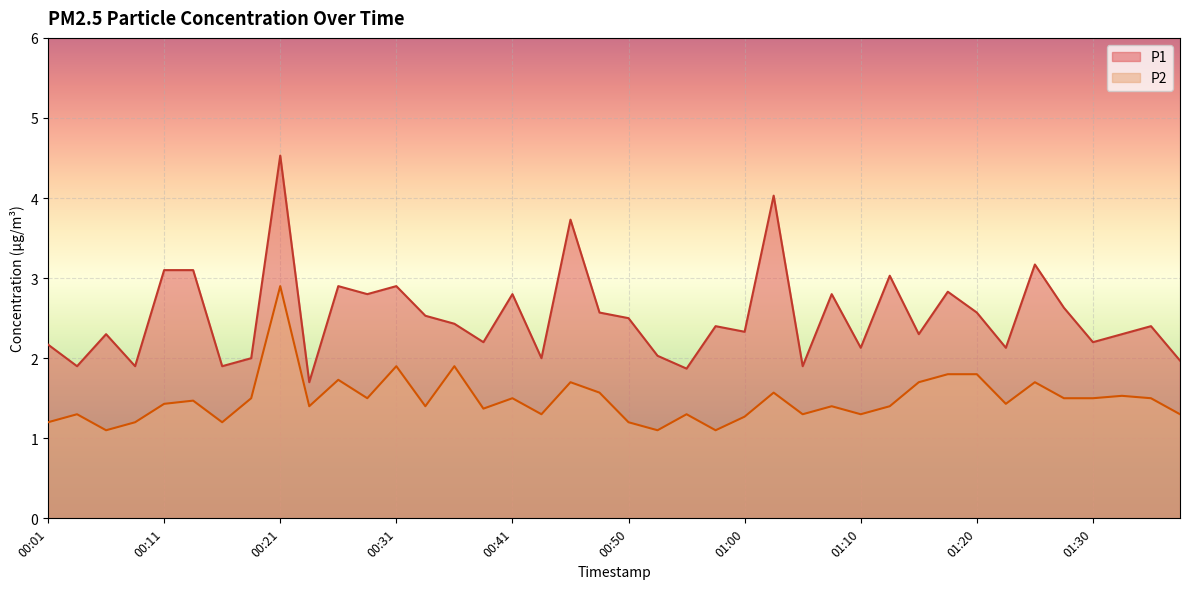

Rank the series at 00:48 from lowest to highest value.

P2, P1